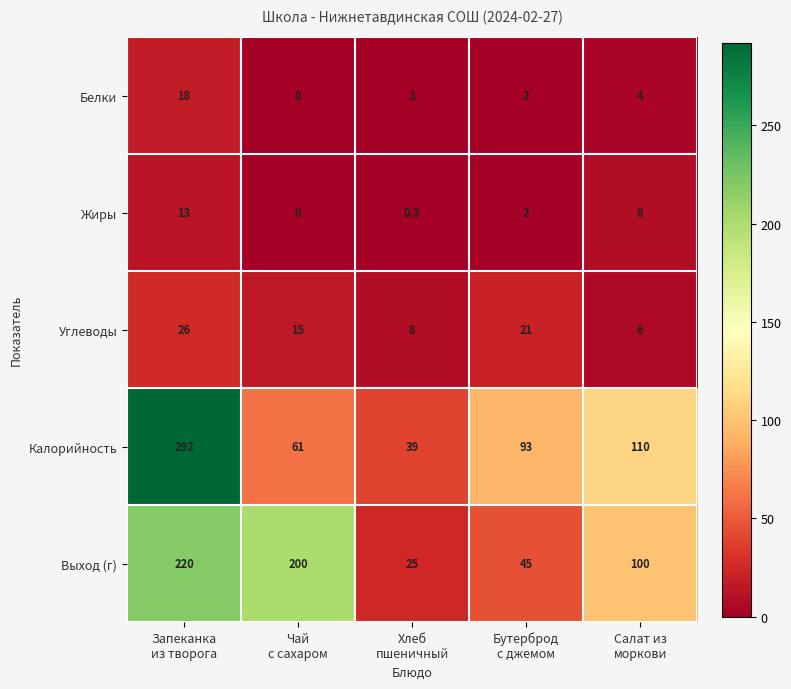

Reading left to right, list all the values displayed in this chart.

Белки: 18.0	0.0	1.0	2.0	4.0
Жиры: 13.0	0.0	0.3	2.0	8.0
Углеводы: 26.0	15.0	8.0	21.0	6.0
Калорийность: 292.0	61.0	39.0	93.0	110.0
Выход (г): 220.0	200.0	25.0	45.0	100.0